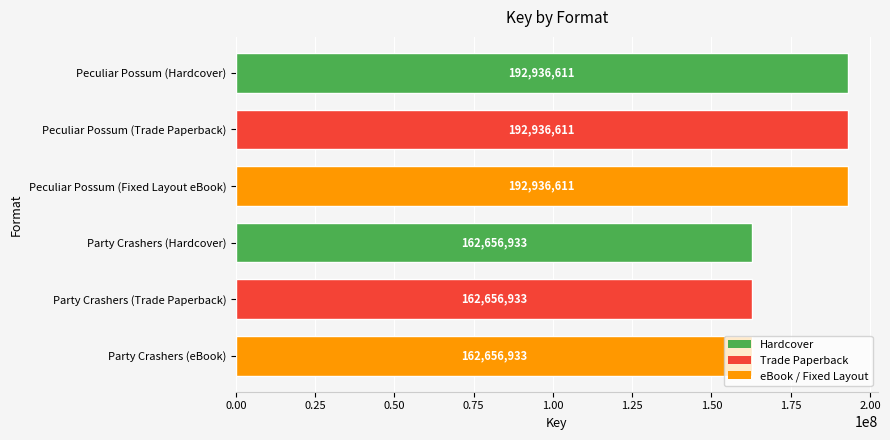

What is the sum of all values?

1066780632